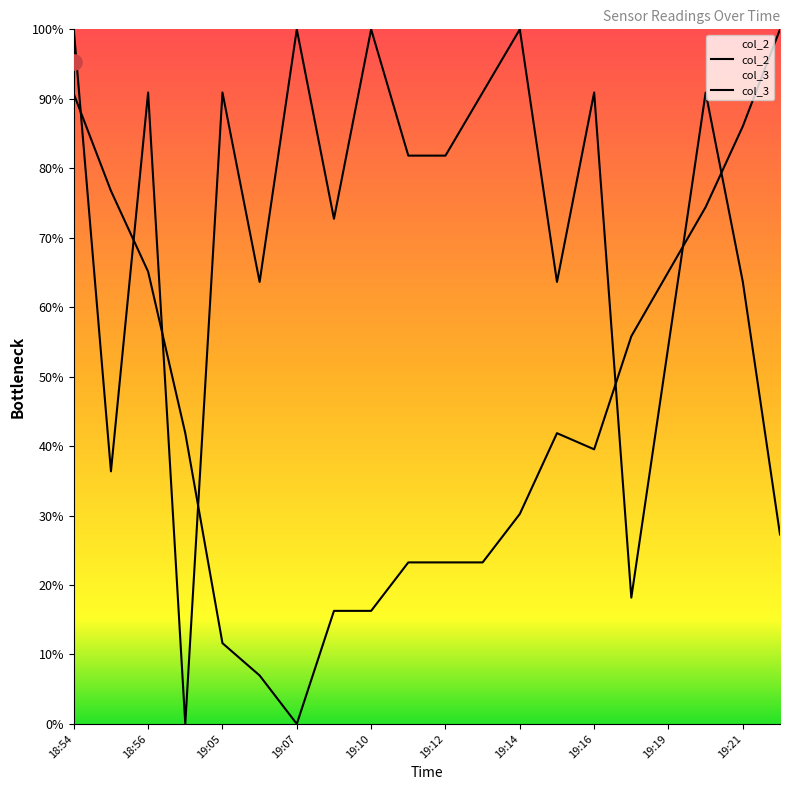

At how many categories does at least one series exceed 68?

15